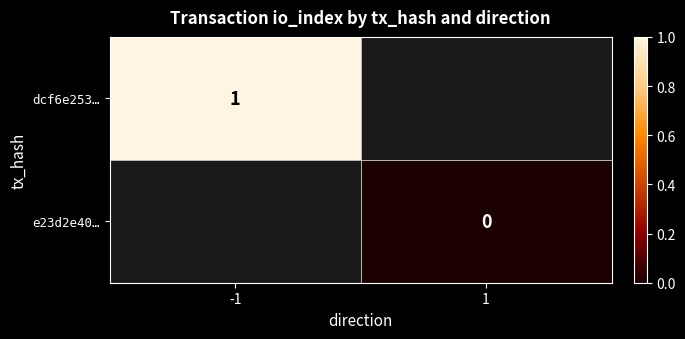

The dcf6e253… series shows 1.5 at -1. True or false?

False